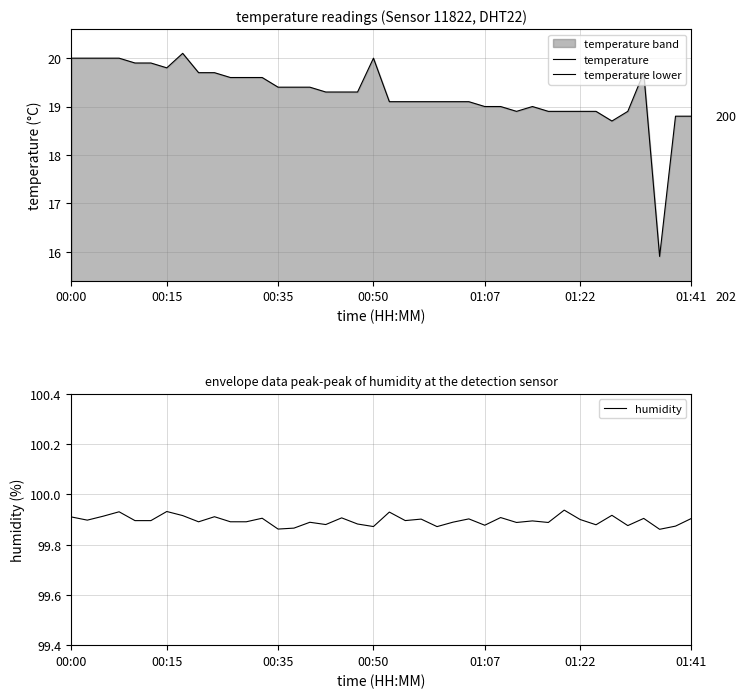

What is the sum of the temperature lower values at 18 and 35?

30.1